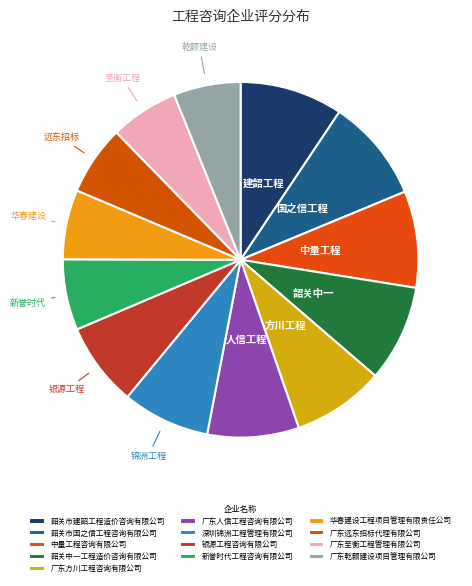

Count the number of slices in the pie.

13